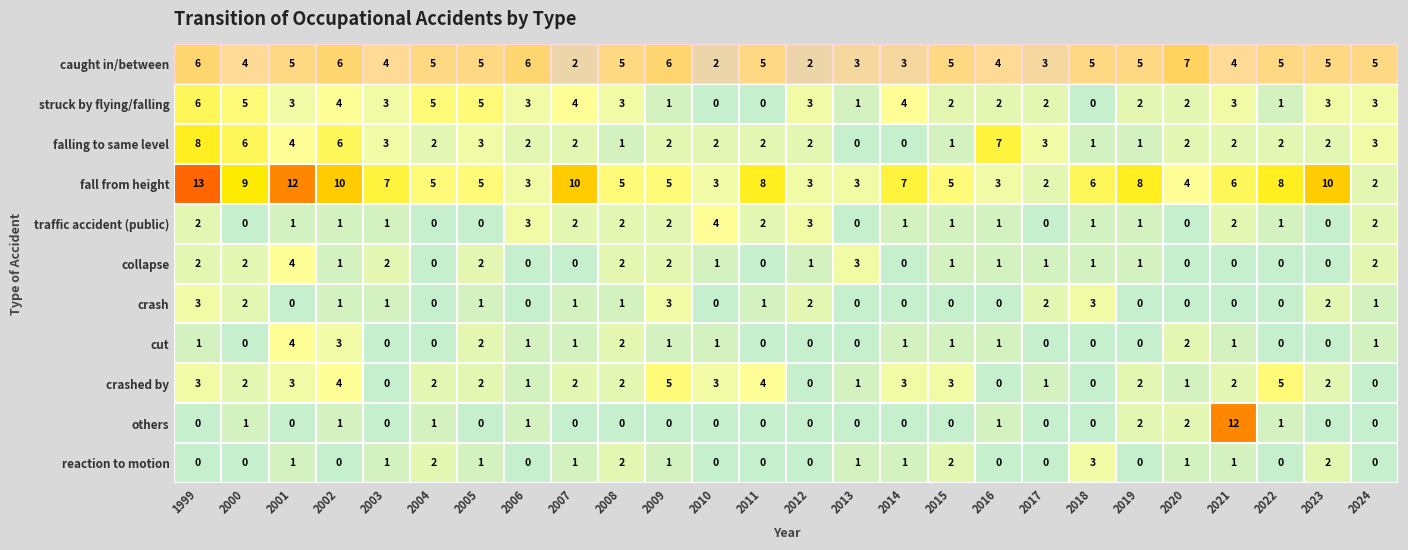

Is it true that struck by flying/falling equals 2 at 2016?

True